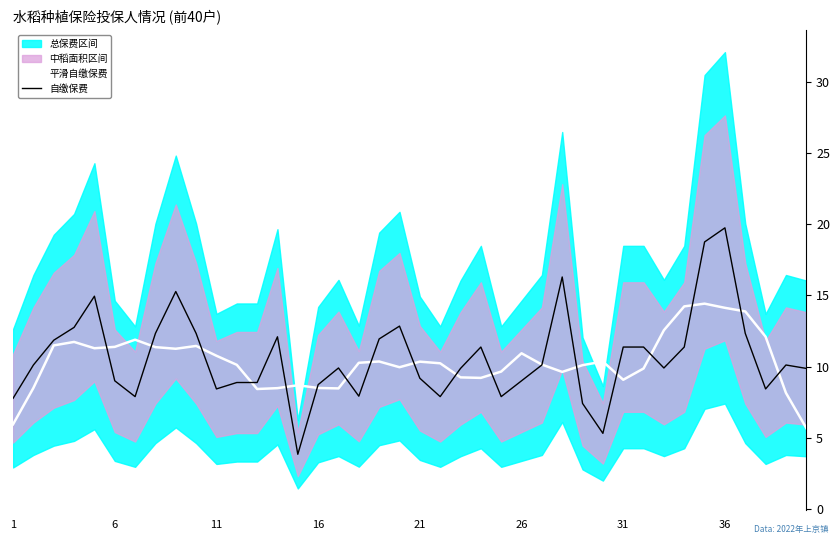

What is the total value across all series at 32?

22.5